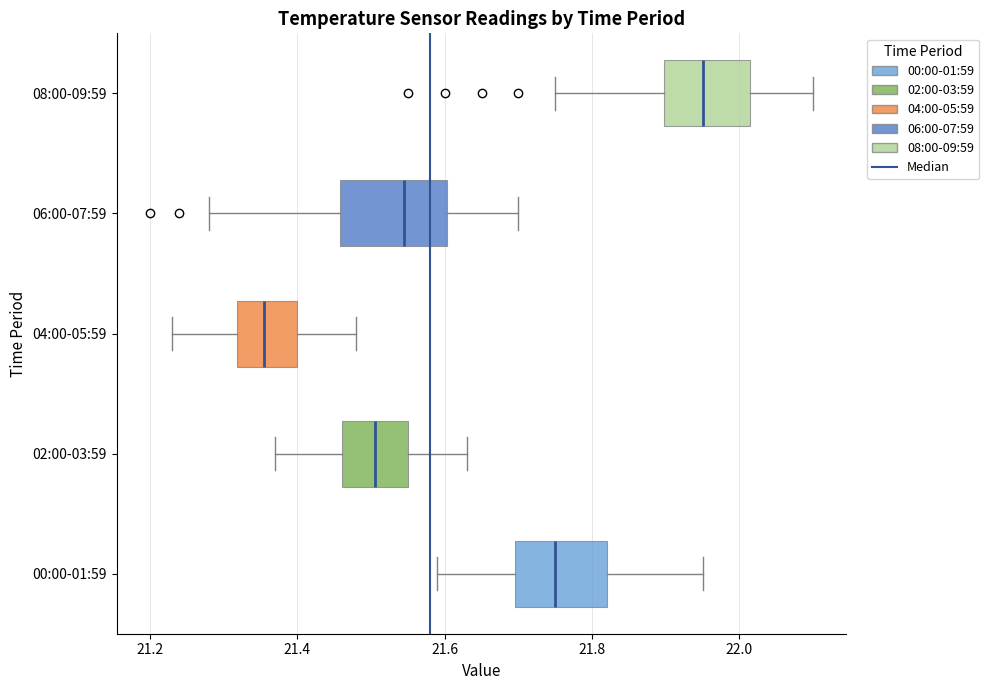

Where does the left whisker of the box for 04:00-05:59 end on the x-axis? The values are not printed on the chart, so give them approximately, as read against the axis.

21.24